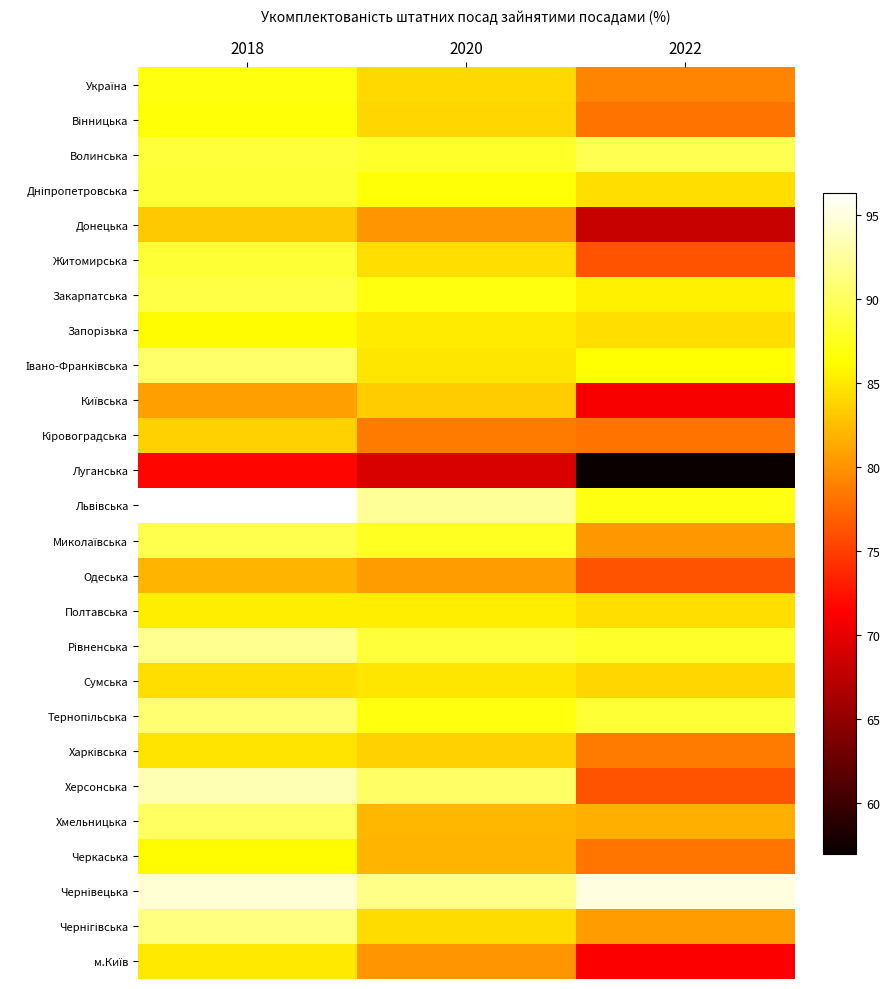

What is the difference between the highest and lowest values at 2022?

38.1